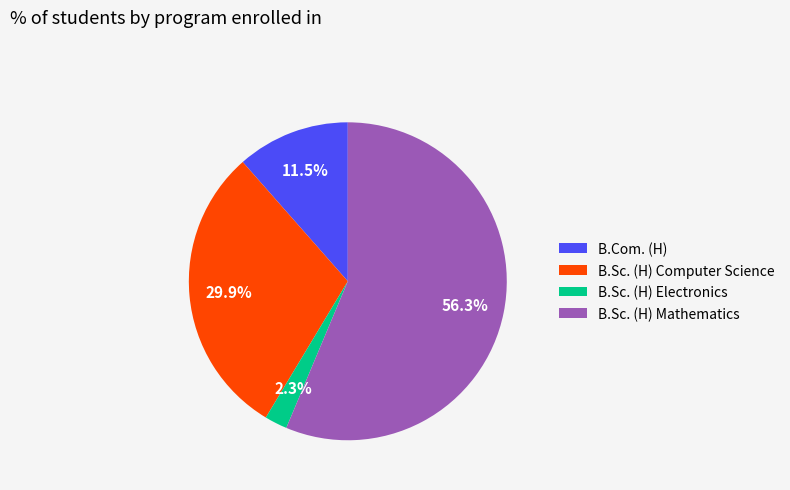

Does B.Com. (H) represent more than half of the total?

No